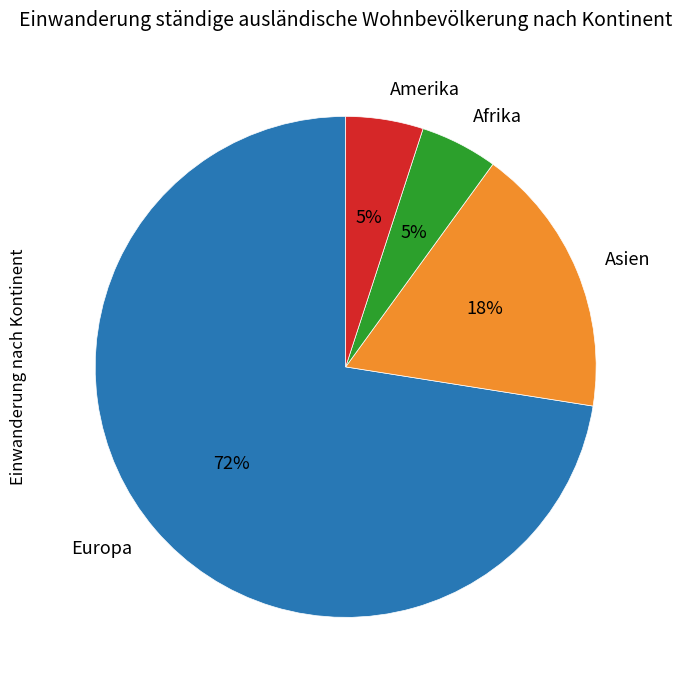

Is there a majority slice in this chart?

Yes